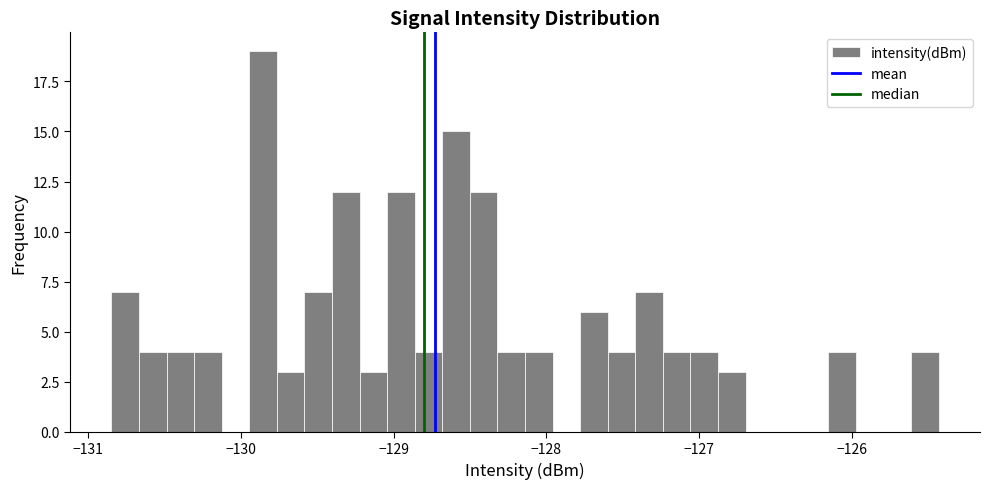

Read against the x-axis, roughly where is the centre of the tallest bar?

-129.9